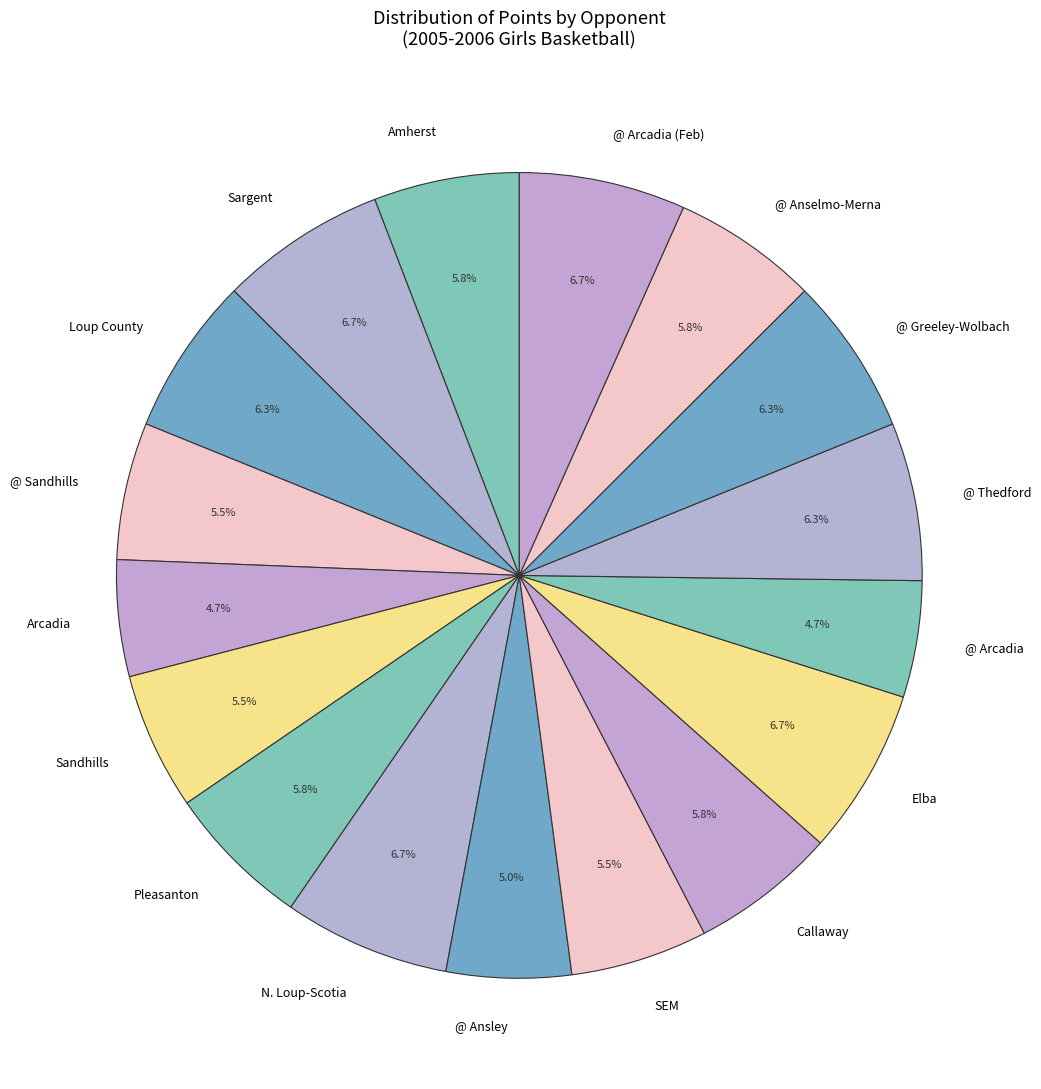

What is the ratio of the value at Pleasanton to the value at SEM?

1.1